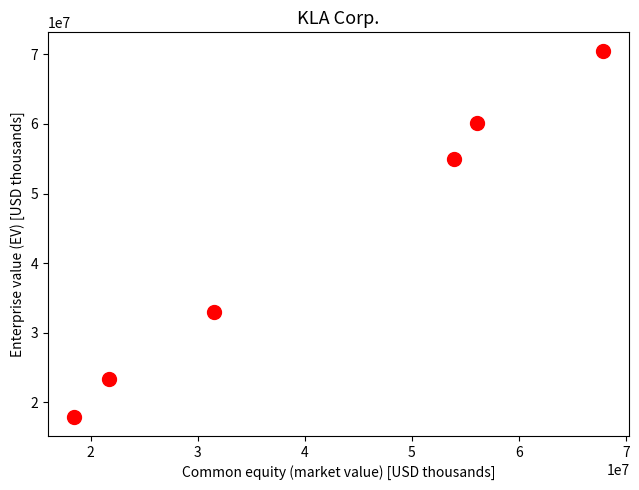

What is the average Y value?

43291947